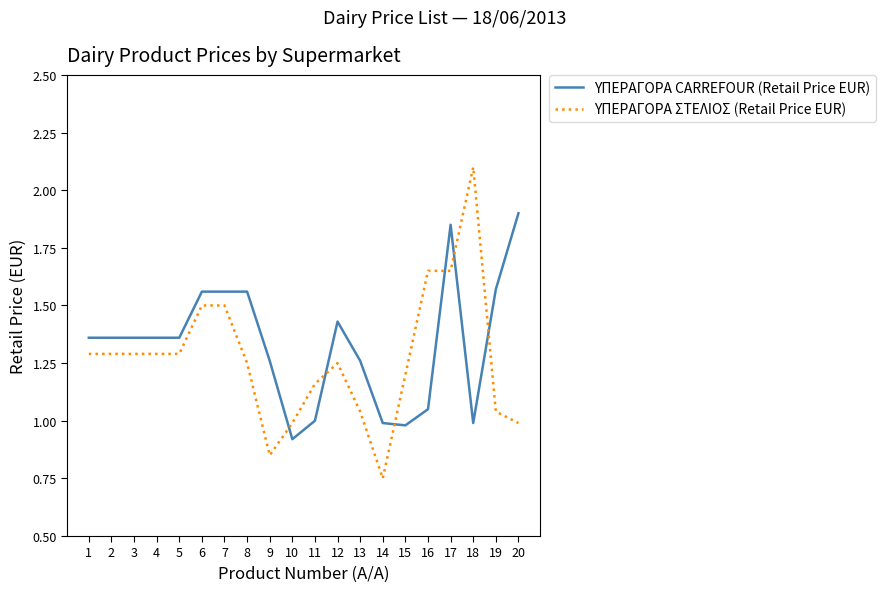

The value of ΥΠΕΡΑΓΟΡΑ CARREFOUR (Retail Price EUR) at 11 is 1.0. True or false?

True